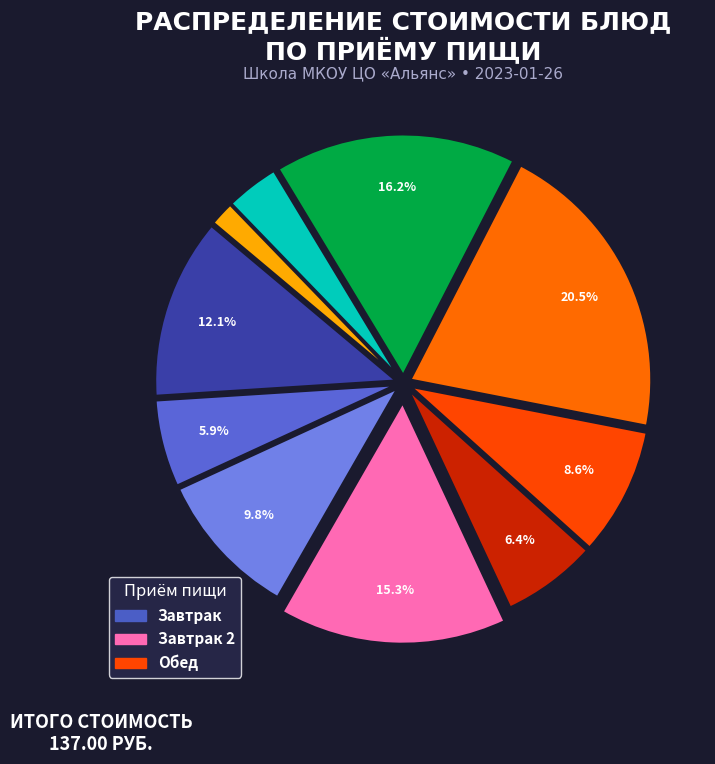

Count the number of slices in the pie.

10